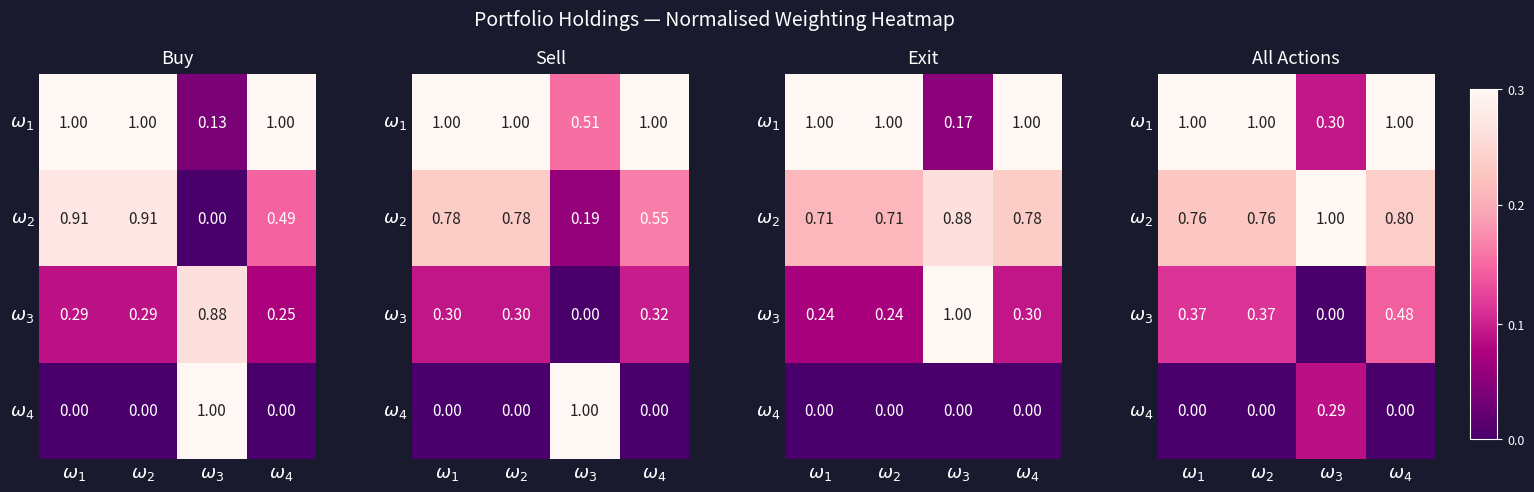

What is the approximate value of $\omega_1$ at $\omega_1$?

1.0